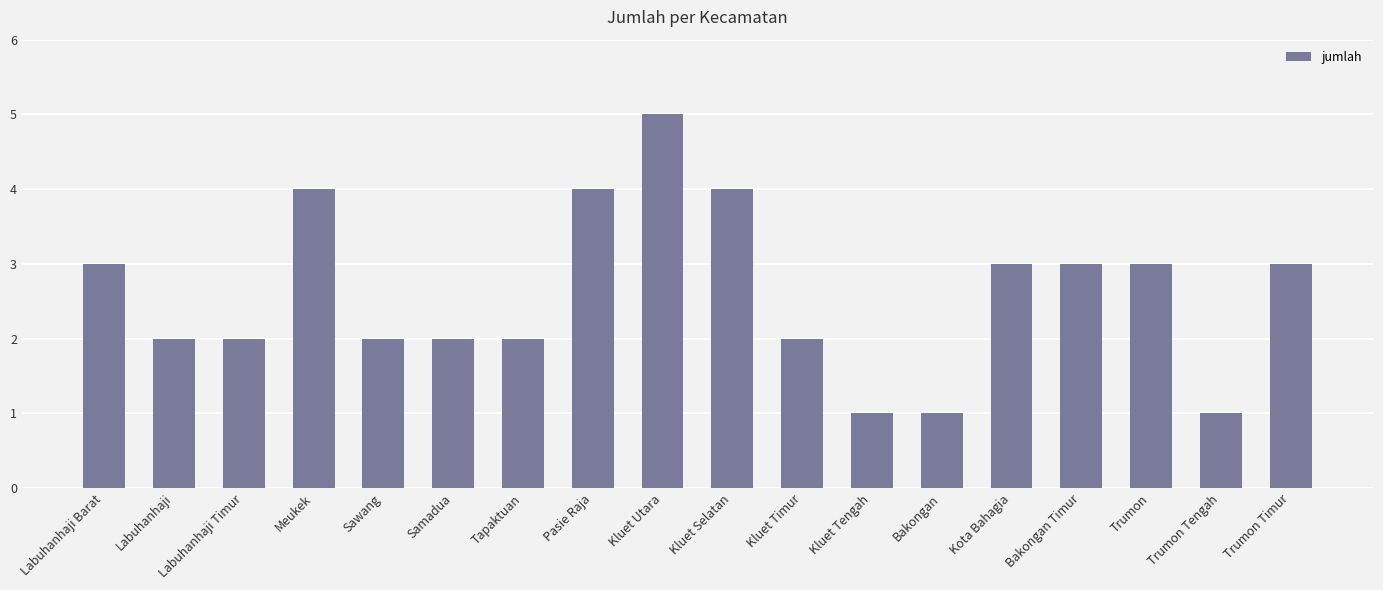

What is the approximate value at Meukek?

4